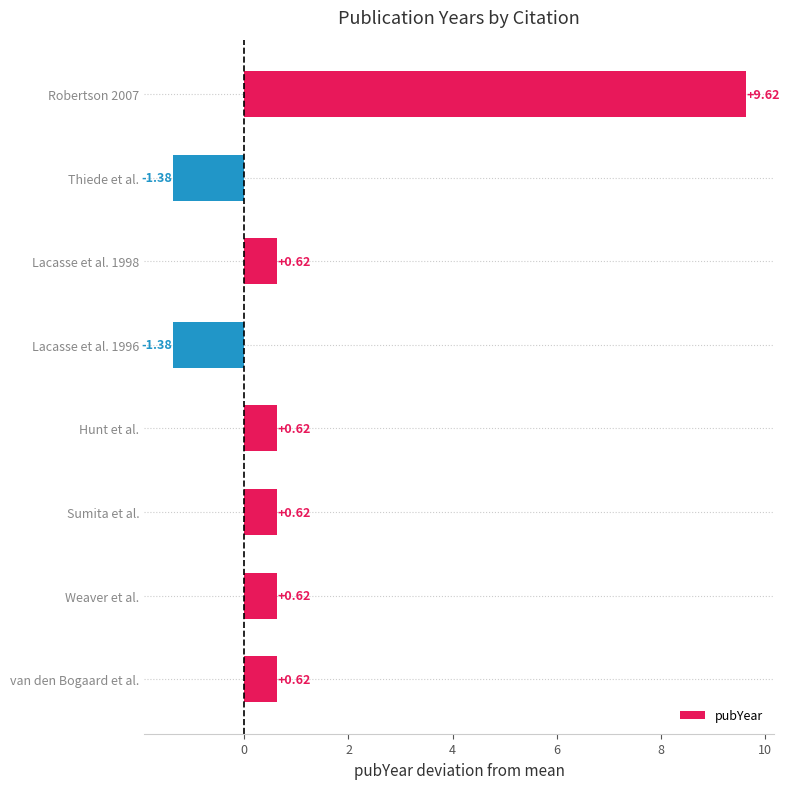

What is the change in value from Sumita et al. to Thiede et al.?

-2.0